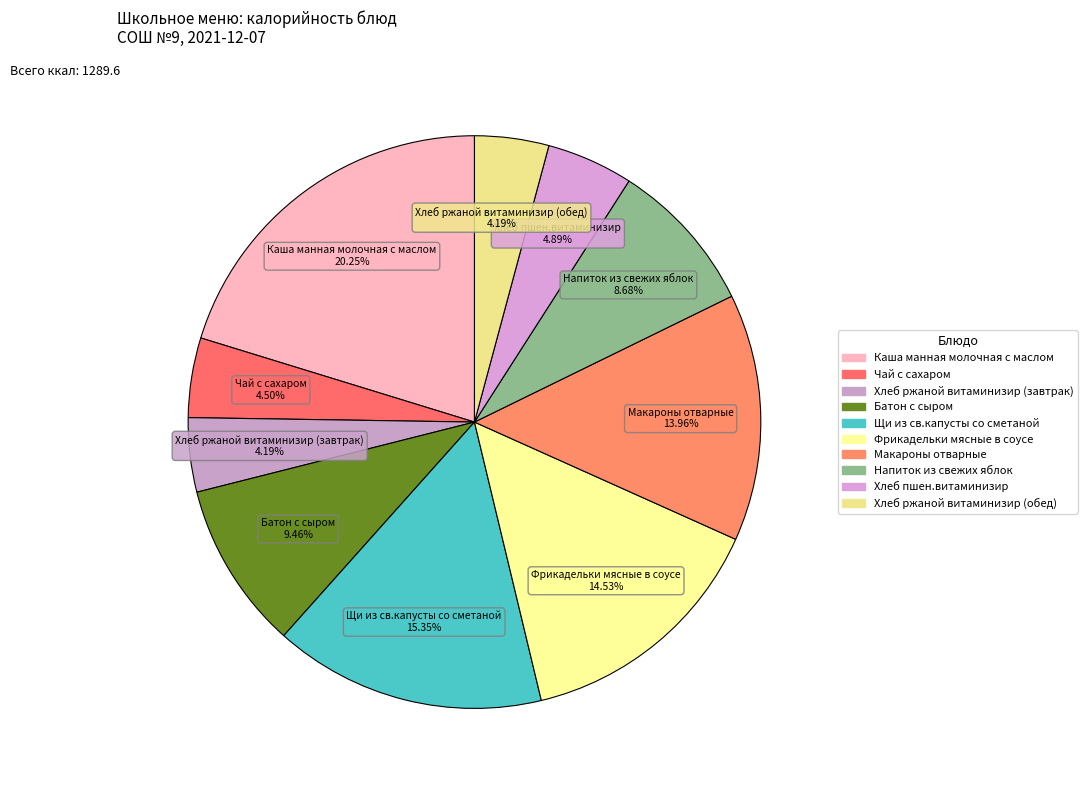

How many slices are in this pie chart?

10